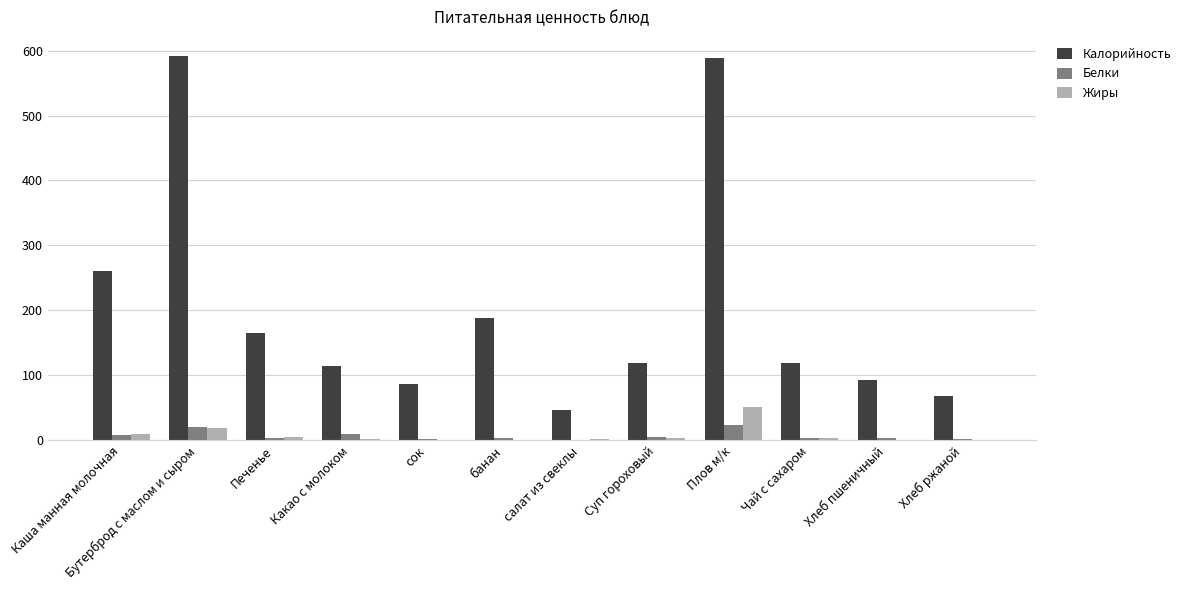

Is it true that Калорийность equals 44.8 at Какао с молоком?

False